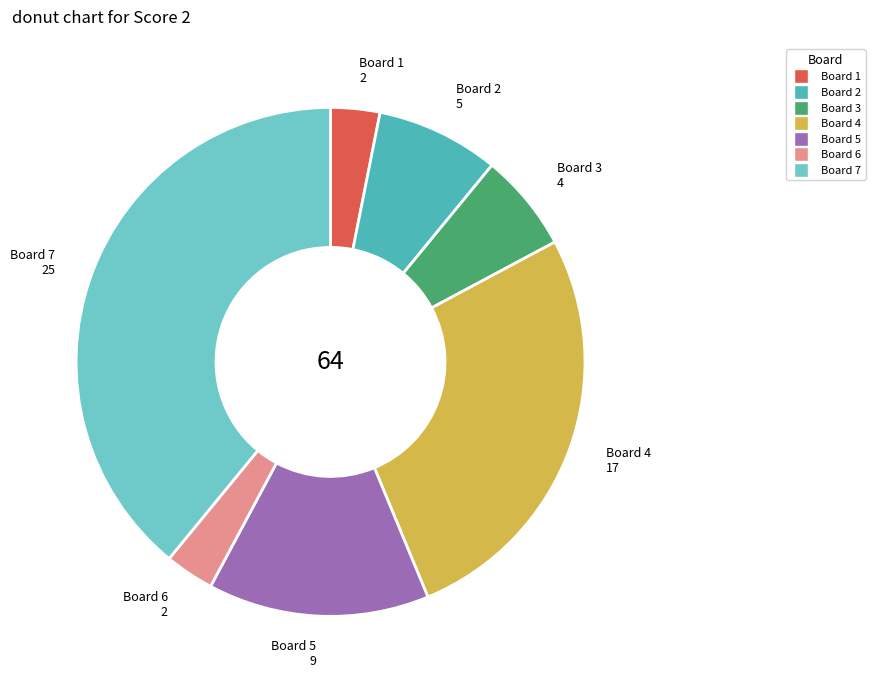

Does Board 3 account for over 50% of the chart?

No